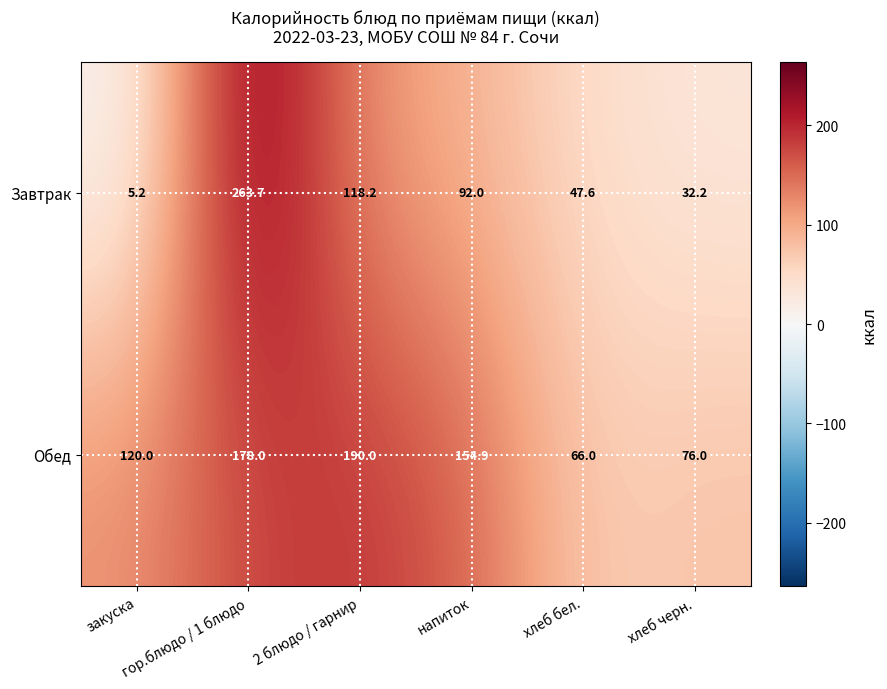

Which series has the largest range (max minus min)?

Завтрак